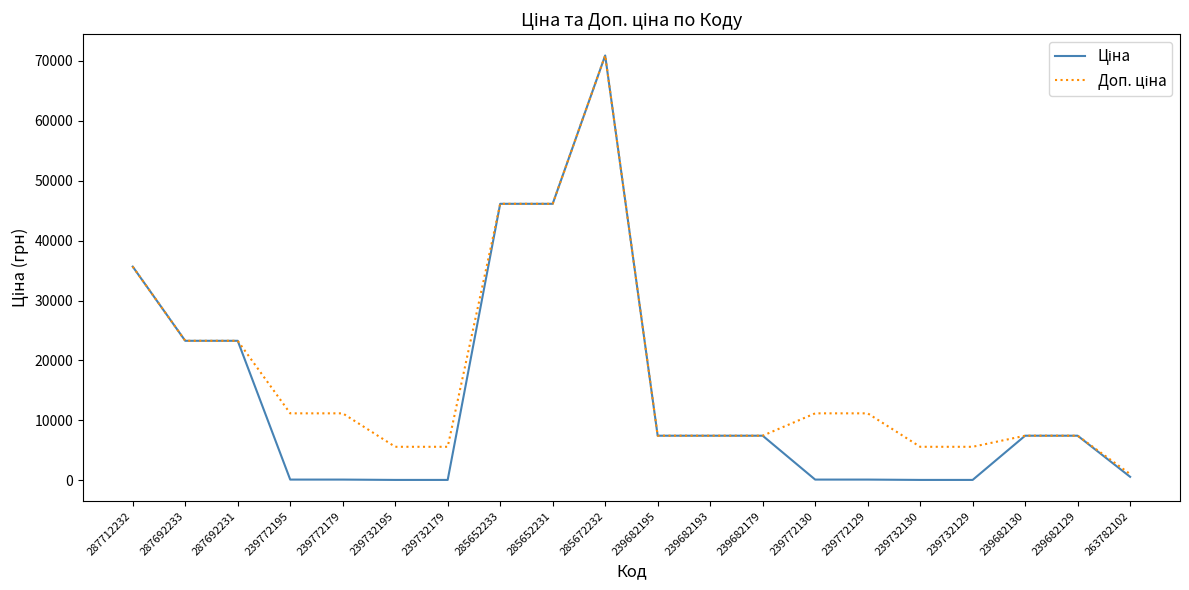

What is the maximum value shown in the chart?

70906.0